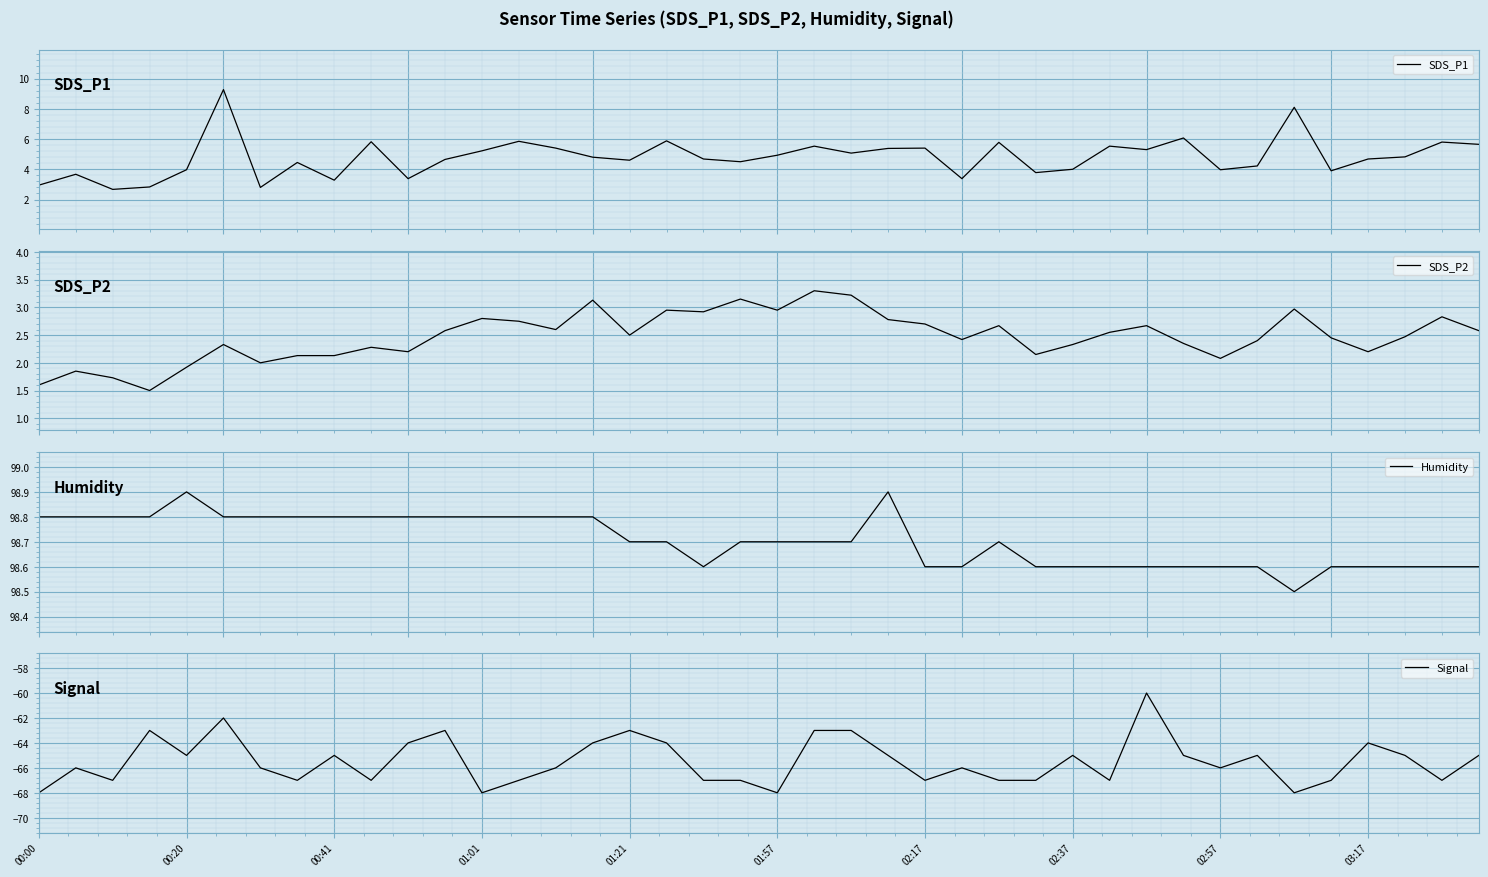

Rank the series by their maximum value, from lowest to highest.

Signal, SDS_P2, SDS_P1, Humidity